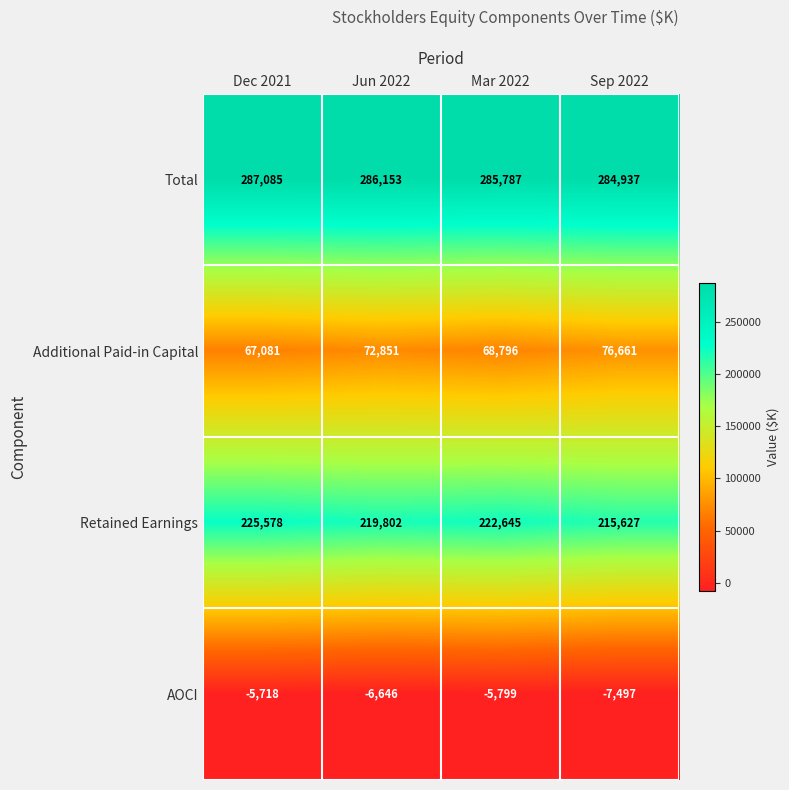

What is the approximate value of Total at Sep 2022?

284937